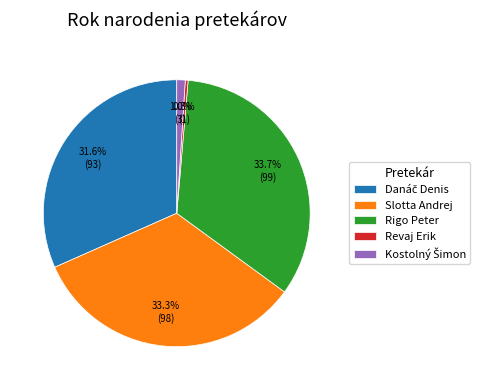

Does any single category account for the majority?

No